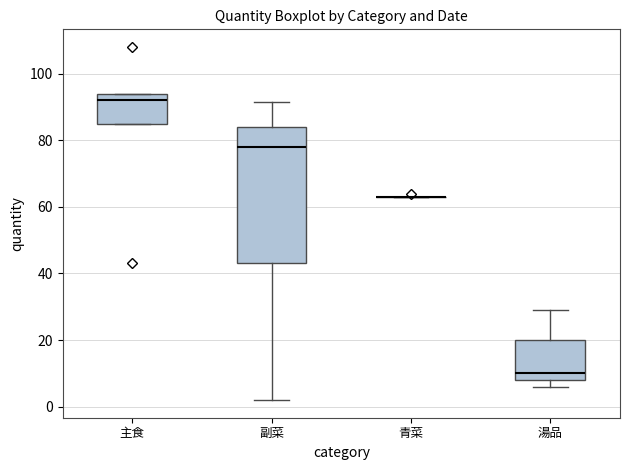

Reading left to right, transcribe this box plot: for each box, give where its median line is, the range the box spans, and where its two whiskers end, as read against the y-axis. The values are not printed on the chart, so give them approximately, as read against the axis.

主食: median 92, box 86 to 94, whiskers 86 to 94
副菜: median 78, box 44 to 84, whiskers 2 to 92
青菜: box collapsed to a line at 64, whiskers 64 to 64
湯品: median 10, box 8 to 20, whiskers 6 to 30